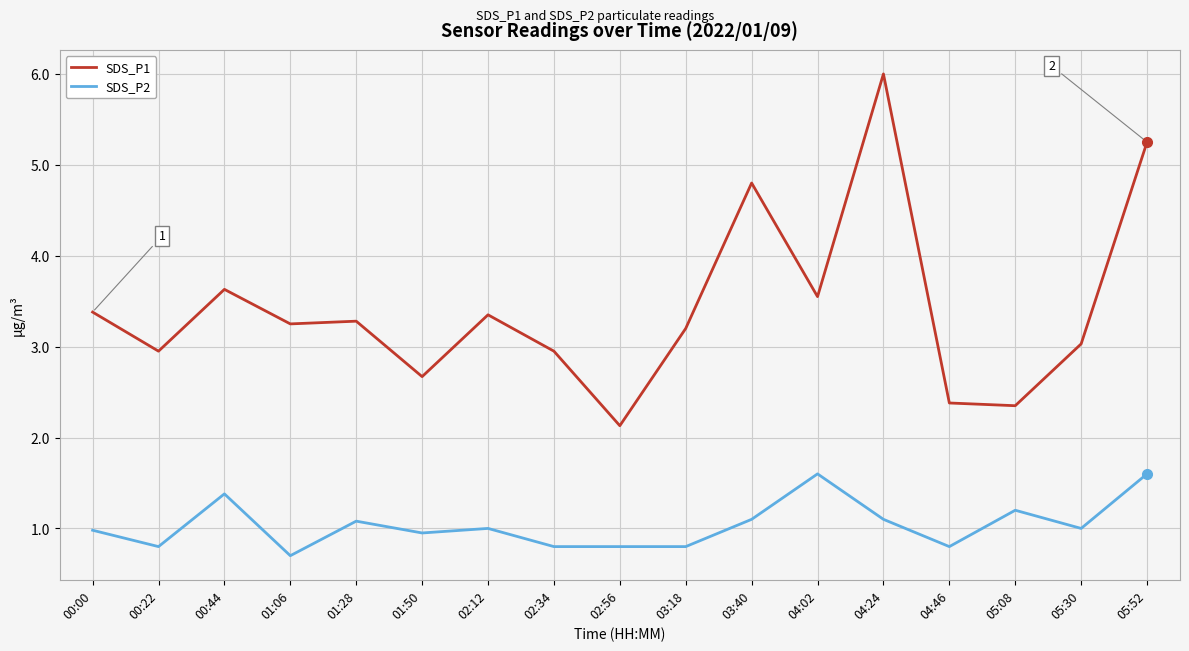

What is the greatest value displayed?

6.0